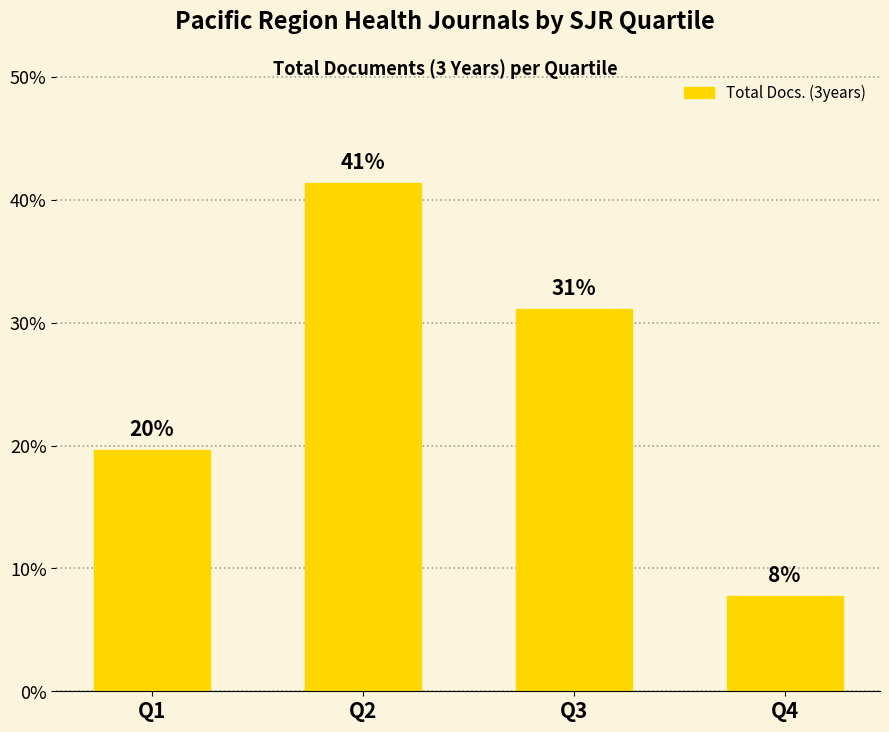

Which has a higher value, Q1 or Q3?

Q3